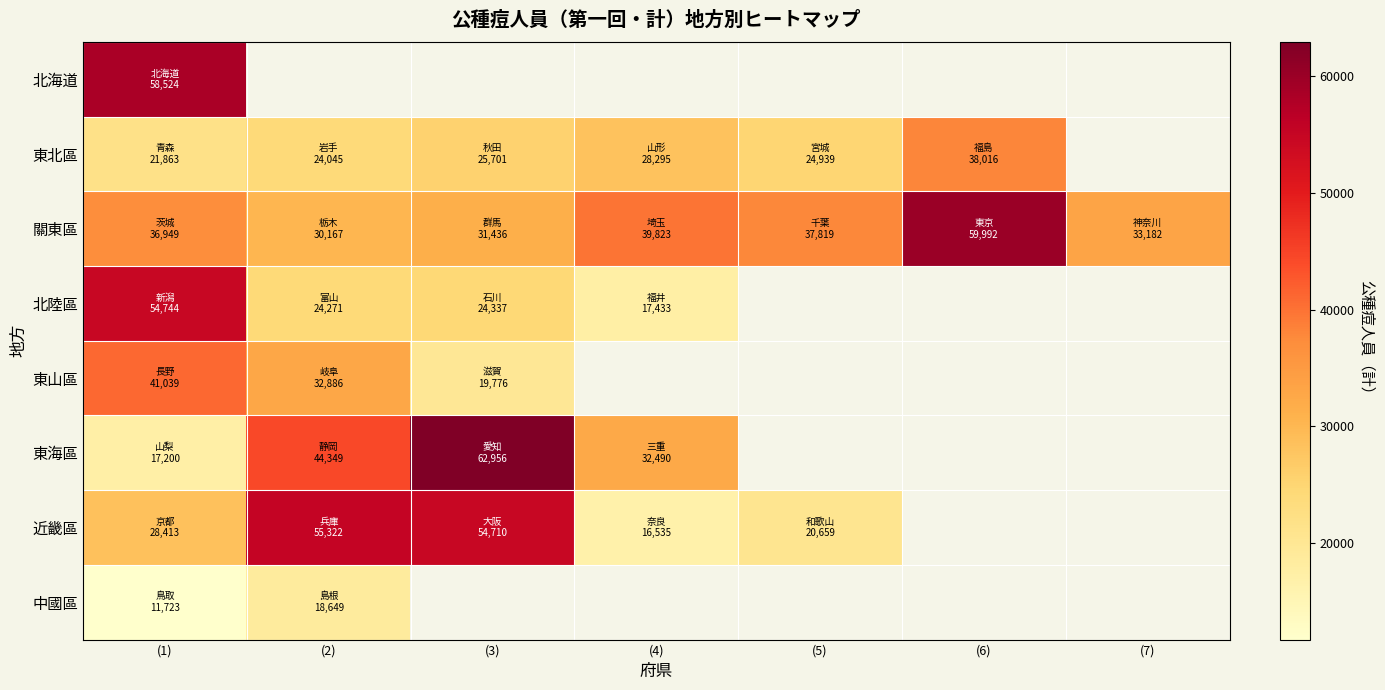

What is the total value across all series at (4)?

134576